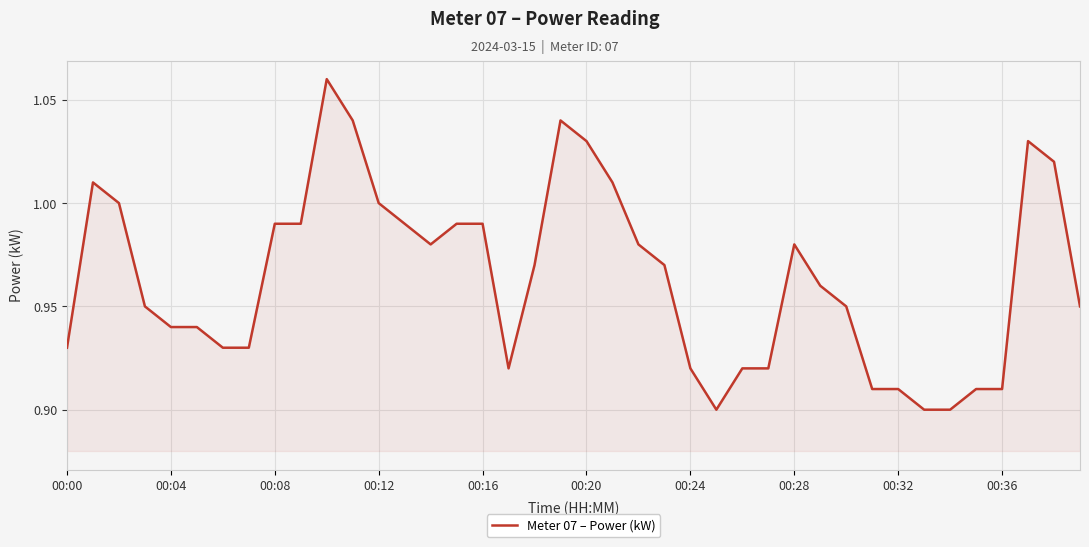

How many lines are shown in the chart?

1